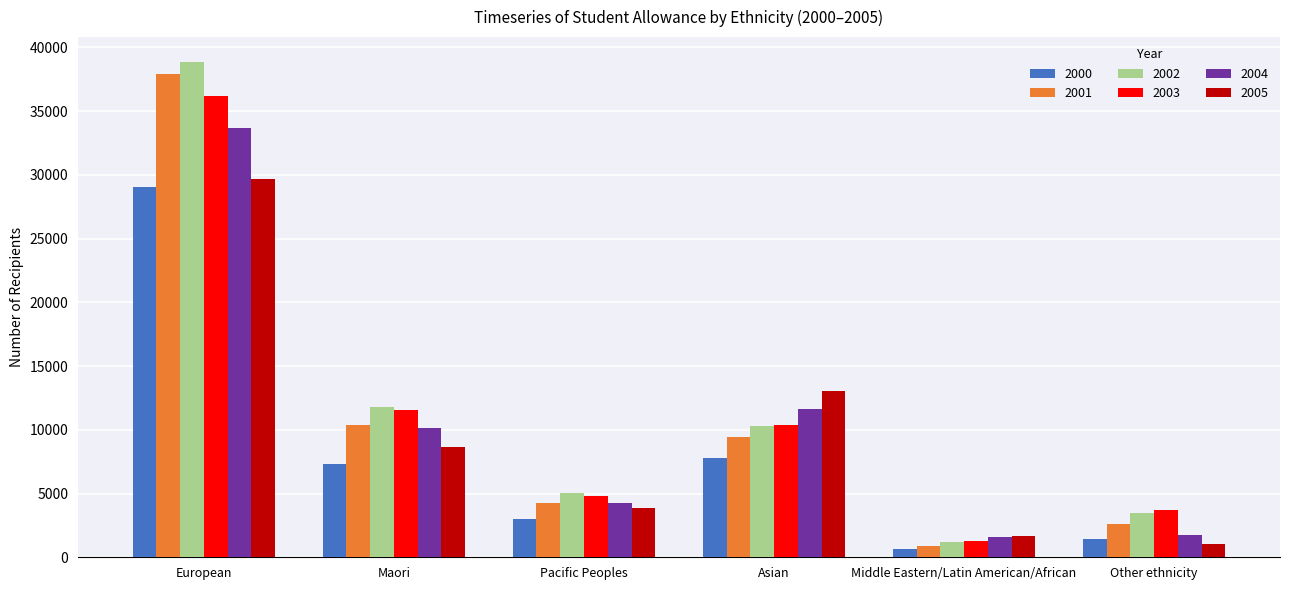

True or false: 2001 has a value of 14418 at Maori.

False